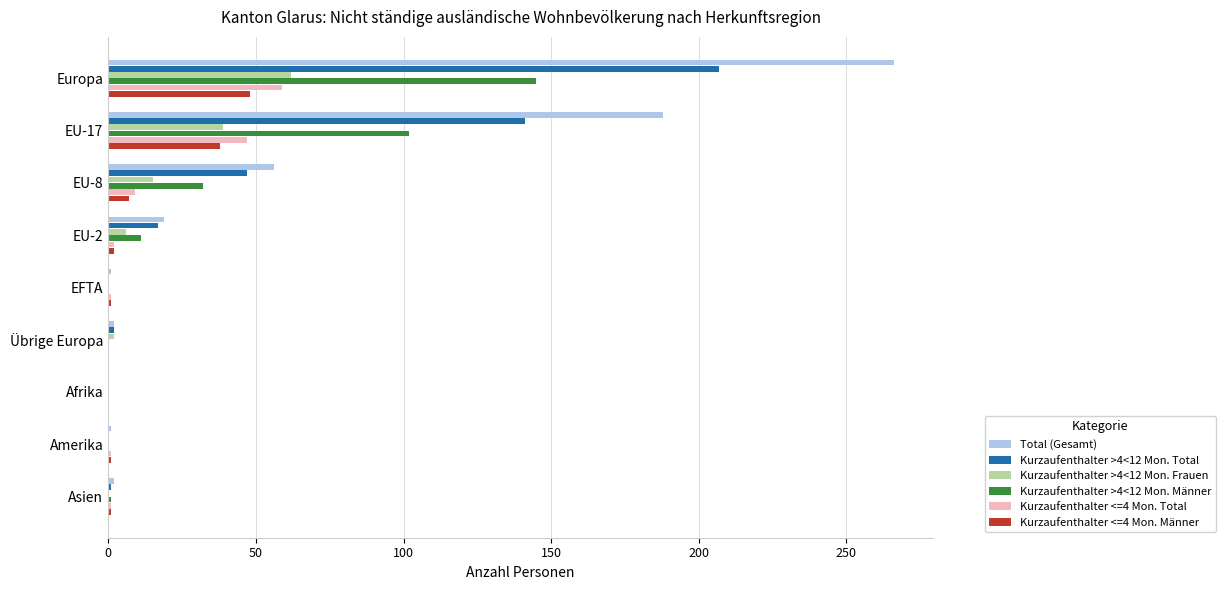

At which category is the sum across all series the highest?

Europa